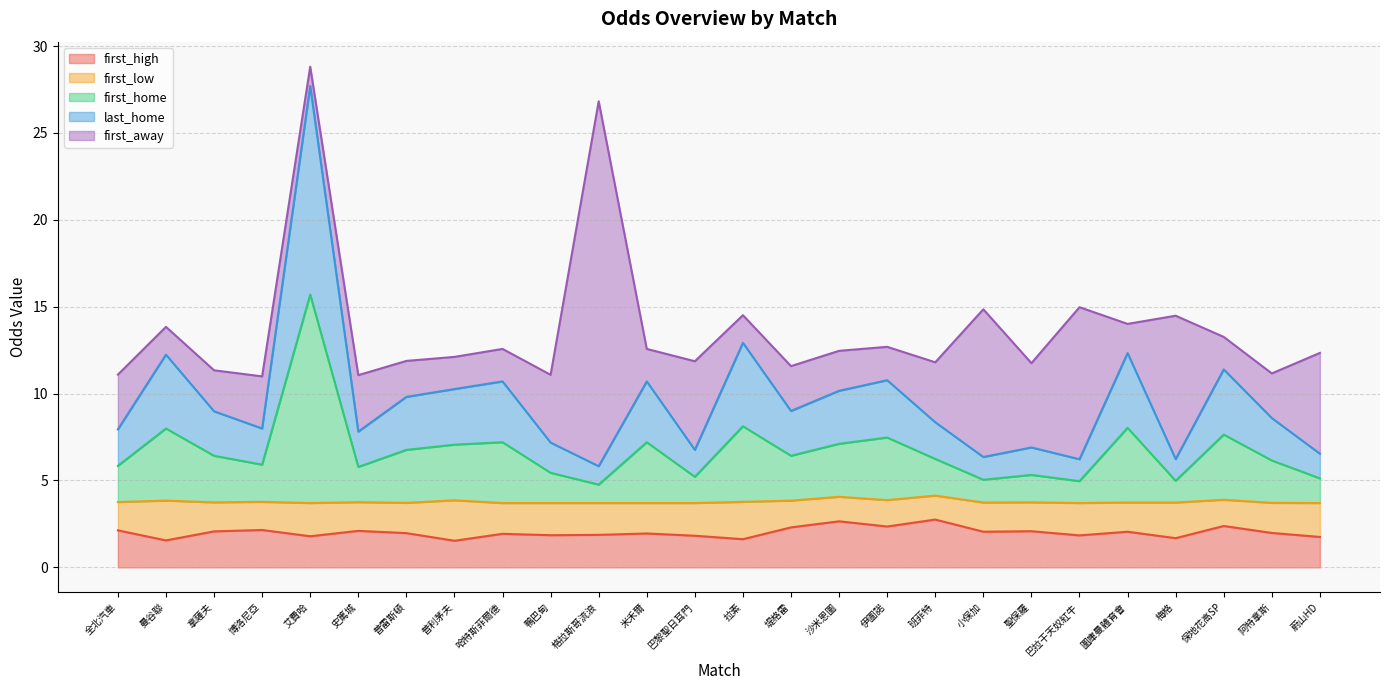

What is the total value across all series at 巴黎聖日耳門?

11.9